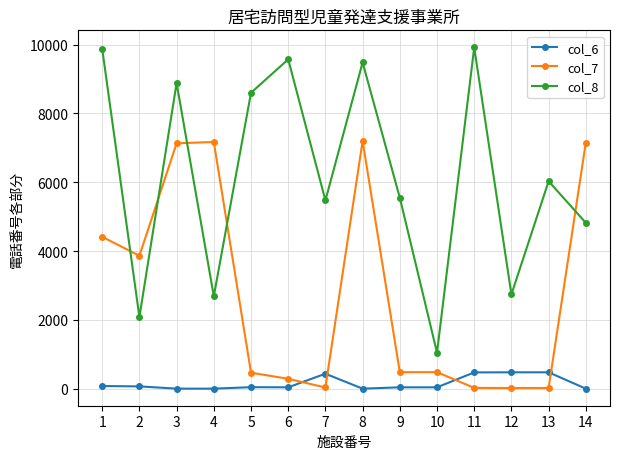

Rank the series at 2 from highest to lowest value.

col_7, col_8, col_6